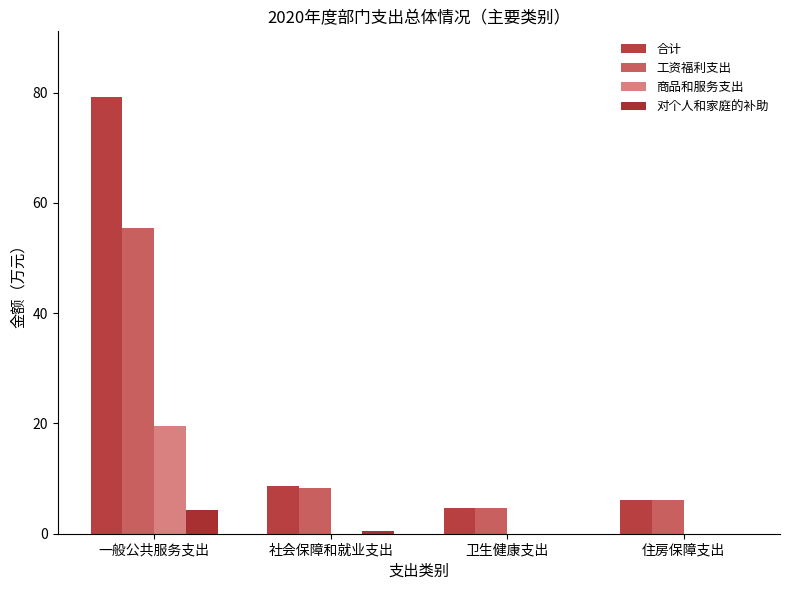

Are the bars grouped side by side (vs. stacked)?

Yes